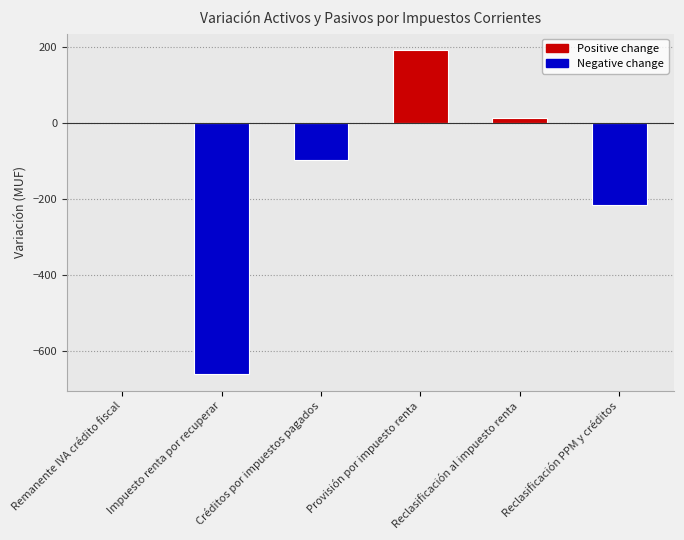

Where is the data nearest to the value -234?

Reclasificación PPM y créditos